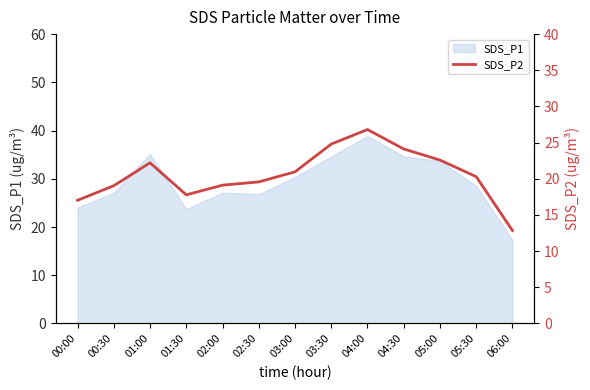

Is it true that the value at 04:30 is 10.2?

False